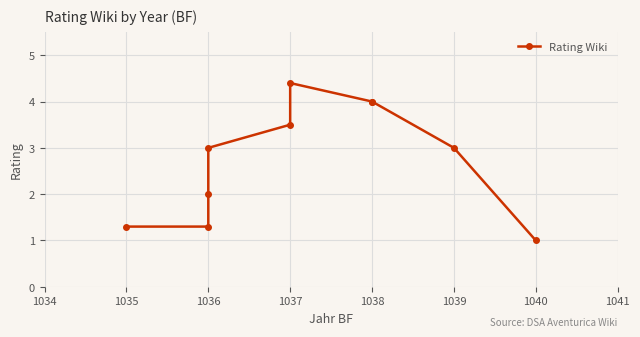

What is the value of the 8th point from the left?

4.0